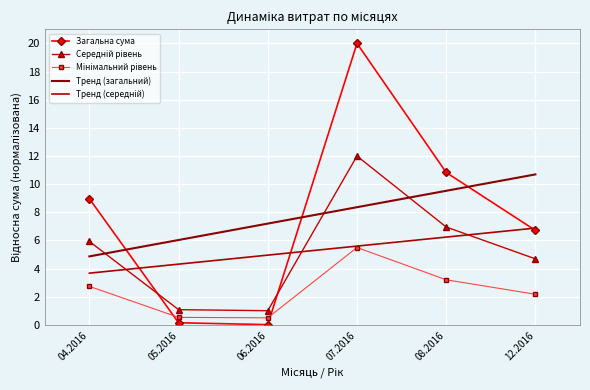

How many series are shown in this chart?

5